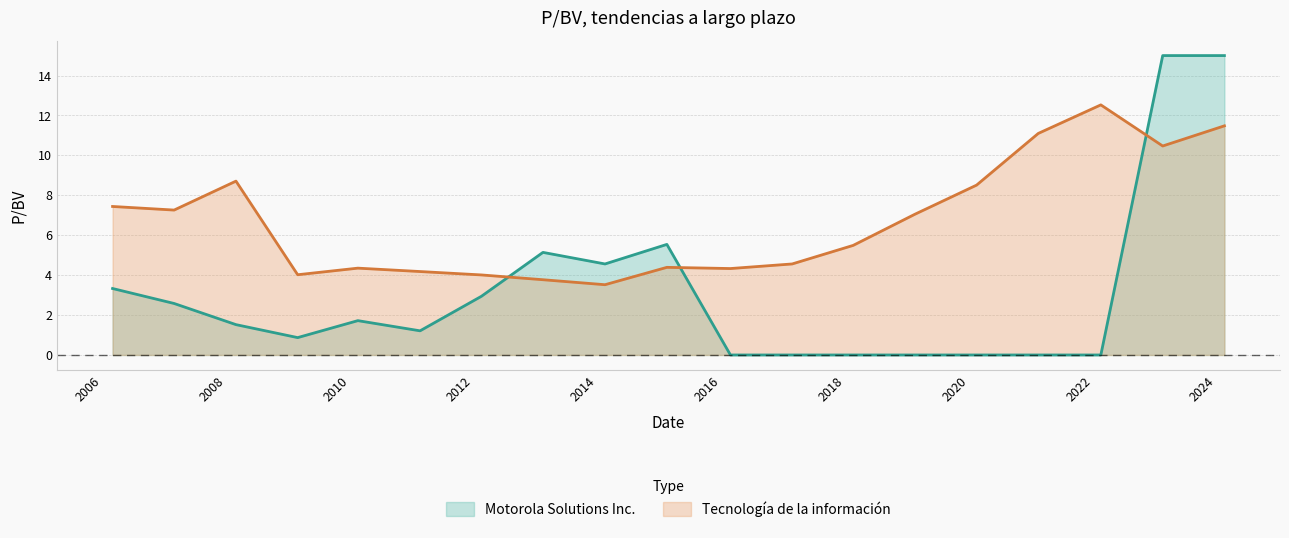

True or false: the data shows 3.6 at 2020-02-14.

False